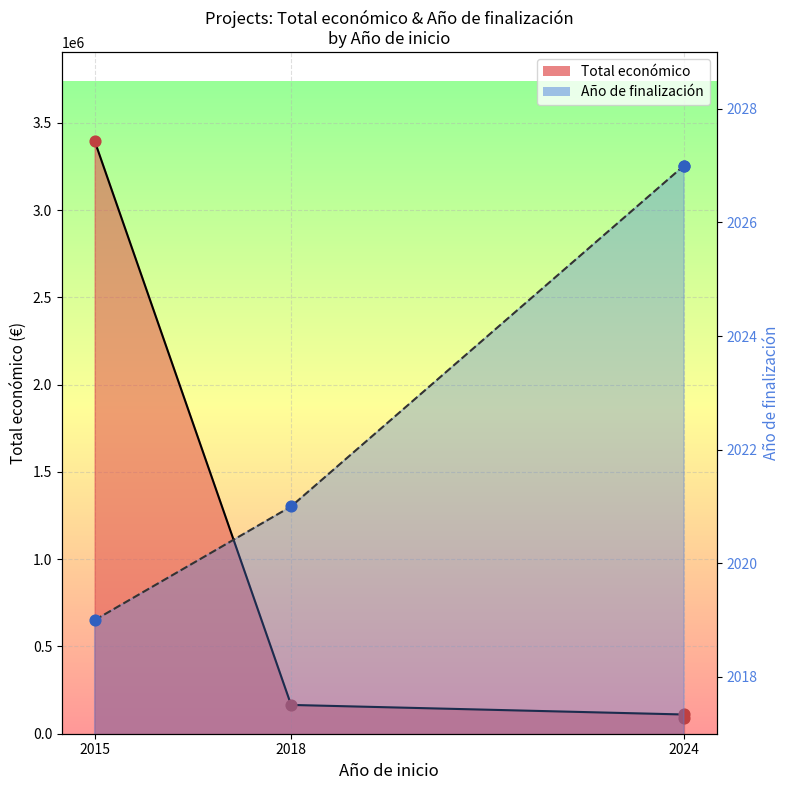

What is the change in value from 2015 to 2024?

-3307826